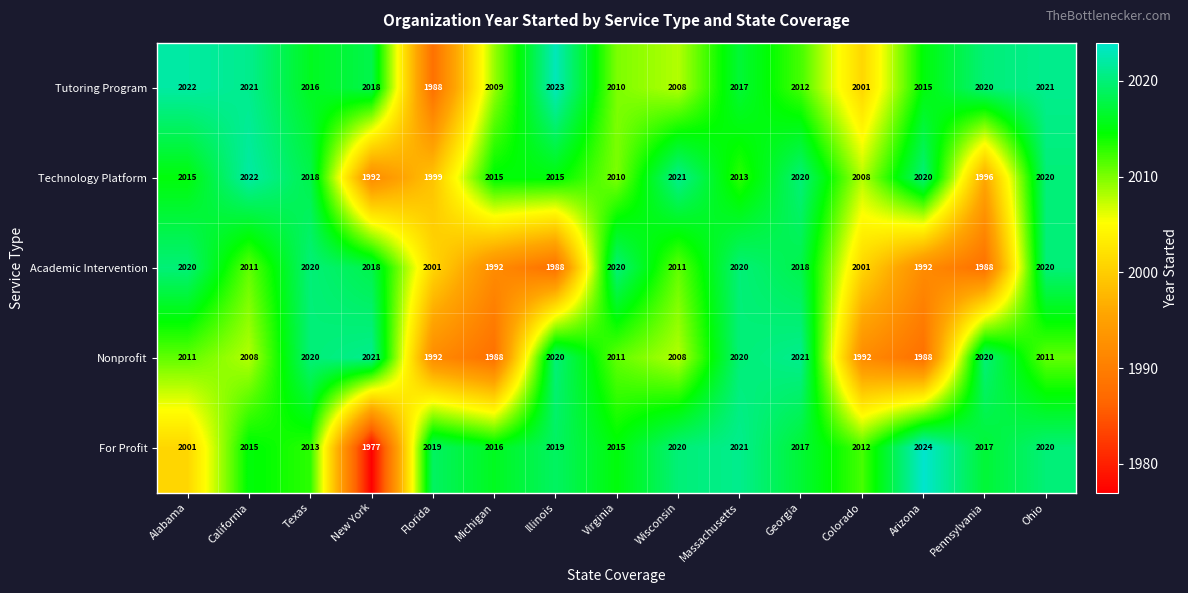

At Arizona, list the series in order from largest to smallest.

For Profit, Technology Platform, Tutoring Program, Academic Intervention, Nonprofit